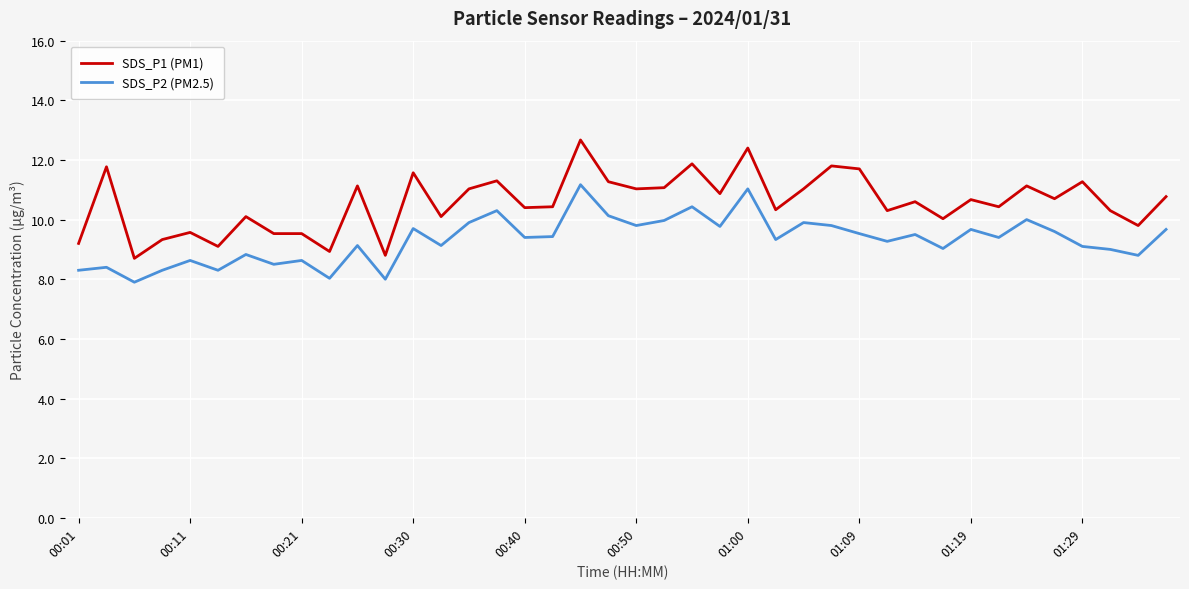

Count the number of data series in this chart.

2